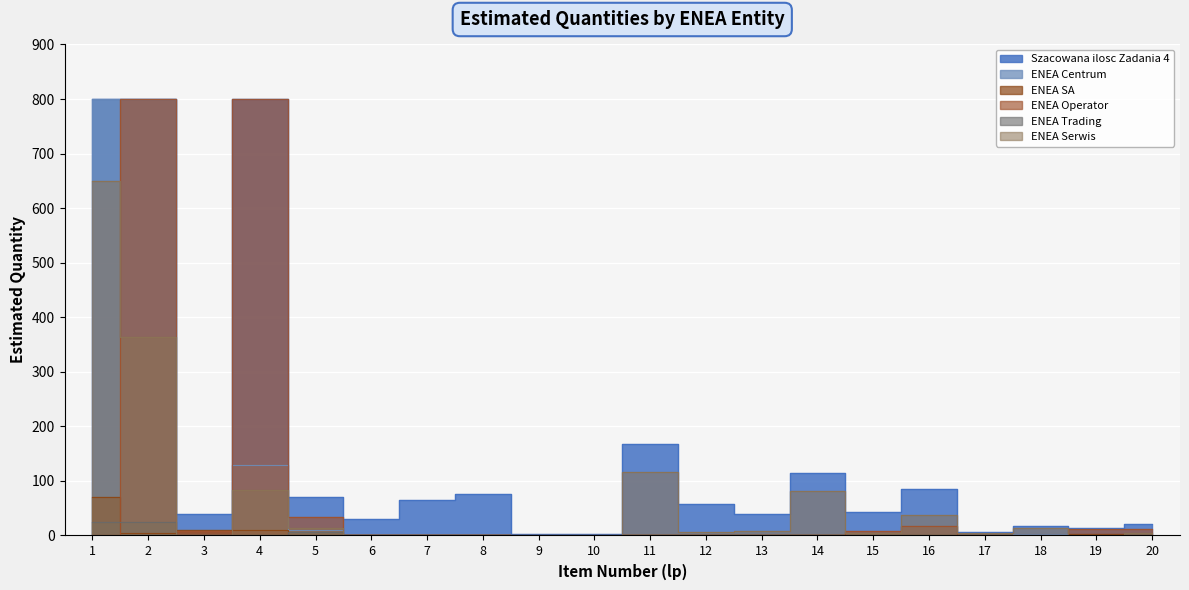

What is the value of the ENEA Serwis point at the 15th from the left?

4